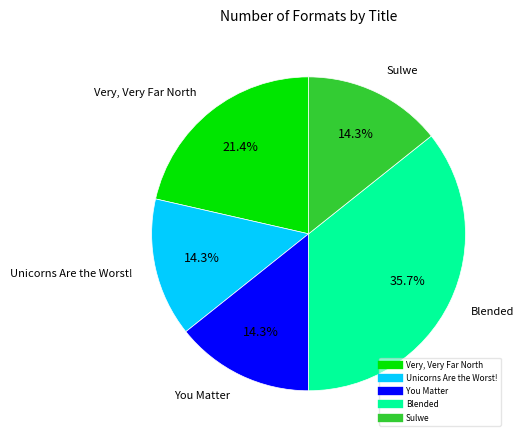

What is the ratio of the value at Very, Very Far North to the value at You Matter?

1.5